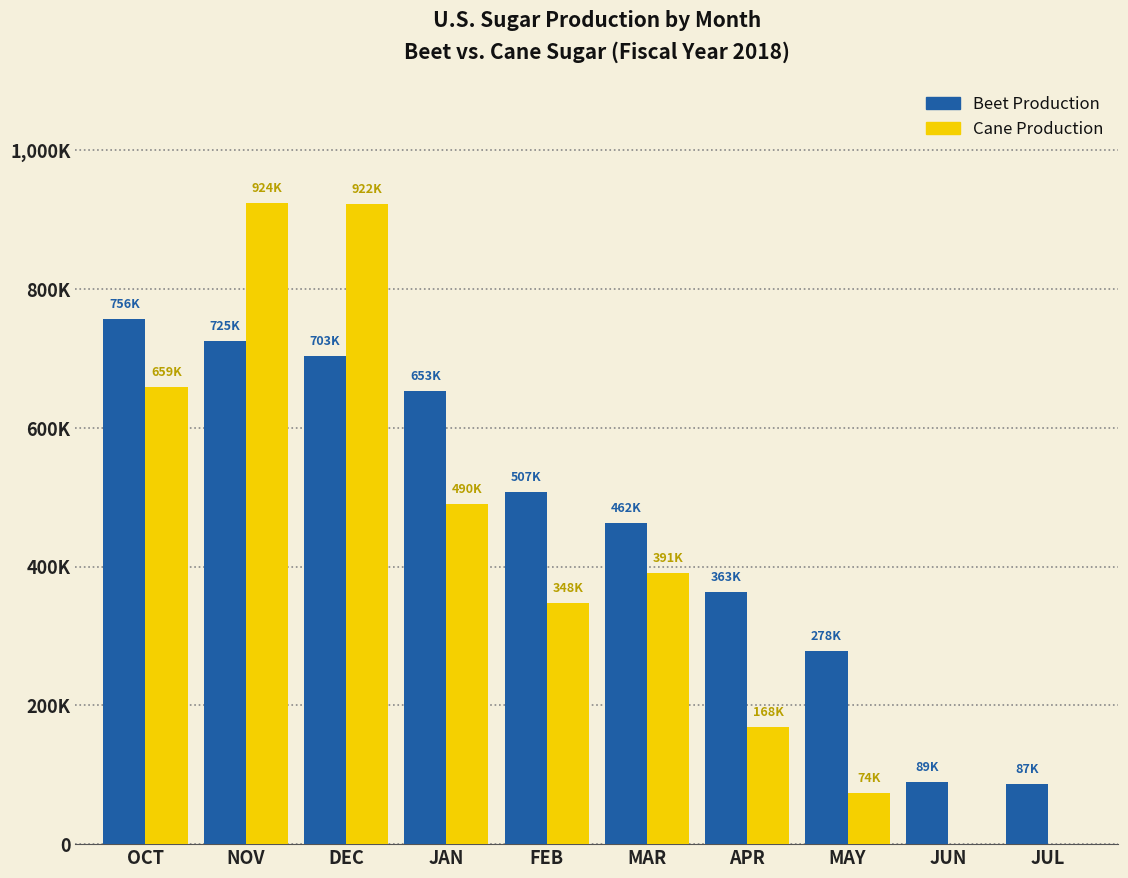

Reading left to right, what are all the values shown in this chart?

Beet Production: 756071	724935	703363	652515	507420	462201	363198	278304	88859	86701
Cane Production: 658590	923504	921809	489715	348124	390863	168340	73862	0	0